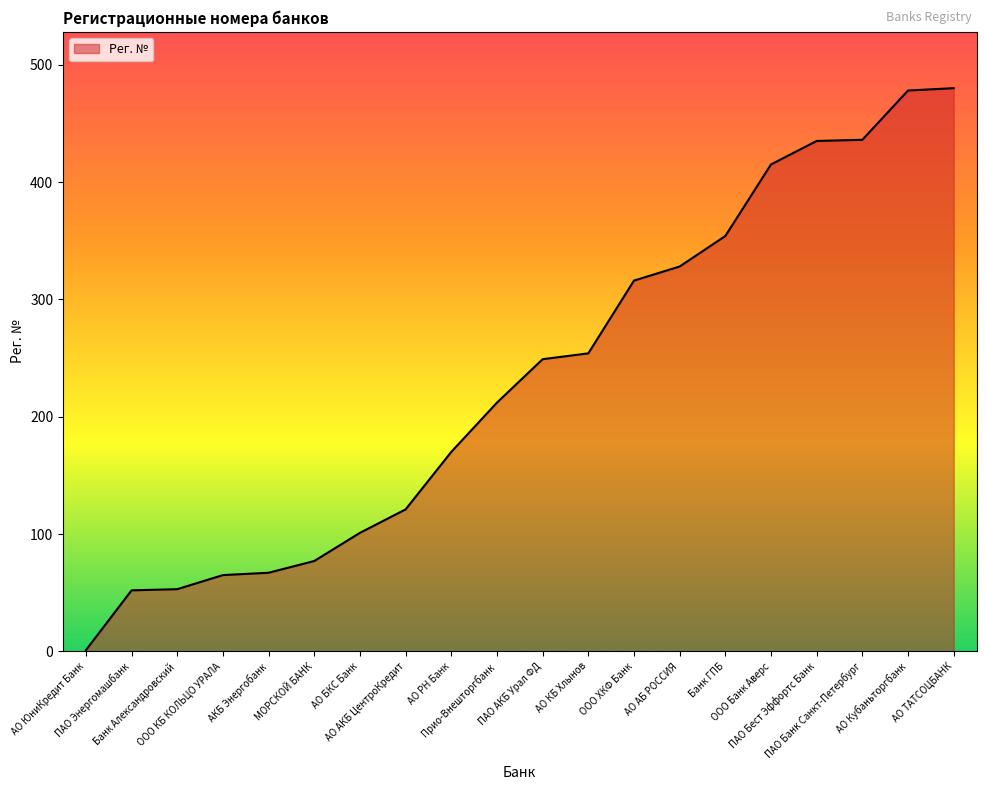

True or false: the data shows 1 at АО ЮниКредит Банк.

True